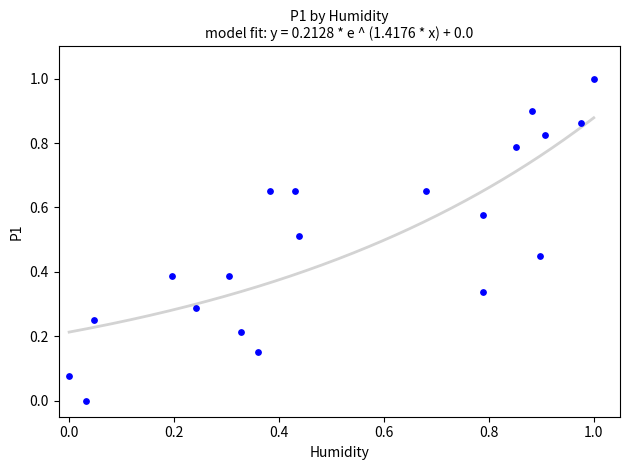

What is the range of Y values (max minus min)?

1.0